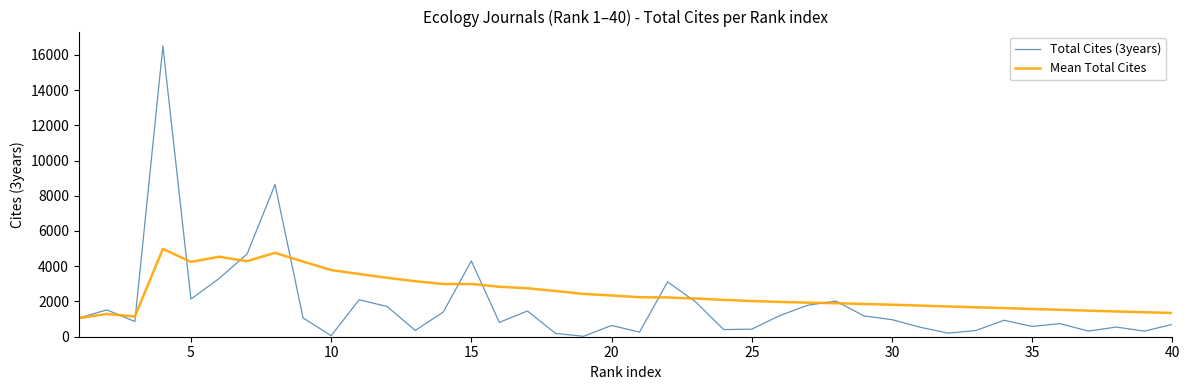

What is the maximum value shown in the chart?

16494